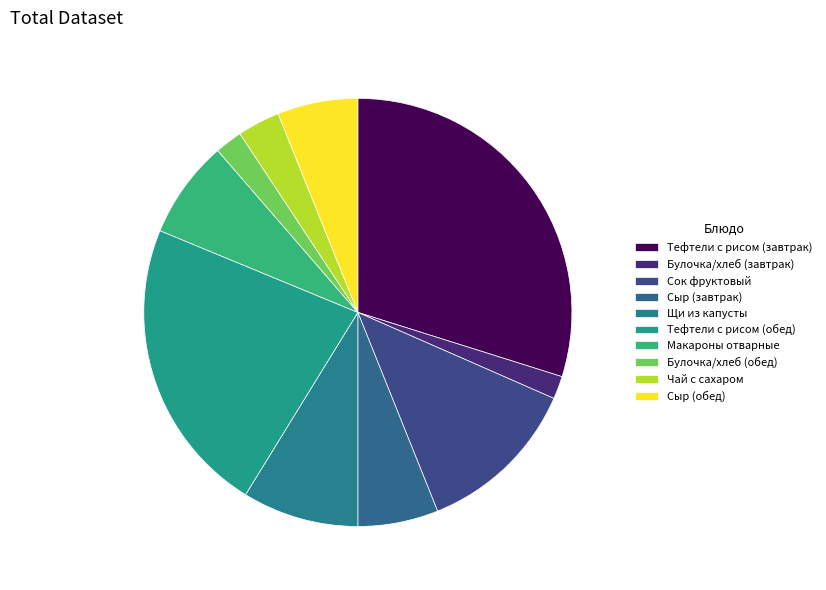

To the nearest percent, what percentage of the pie is Сок фруктовый?

12%